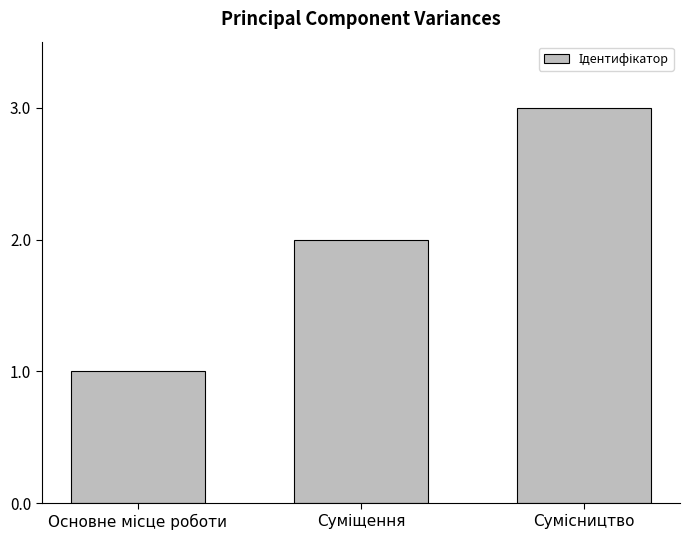

Reading left to right, list all the values displayed in this chart.

1	2	3